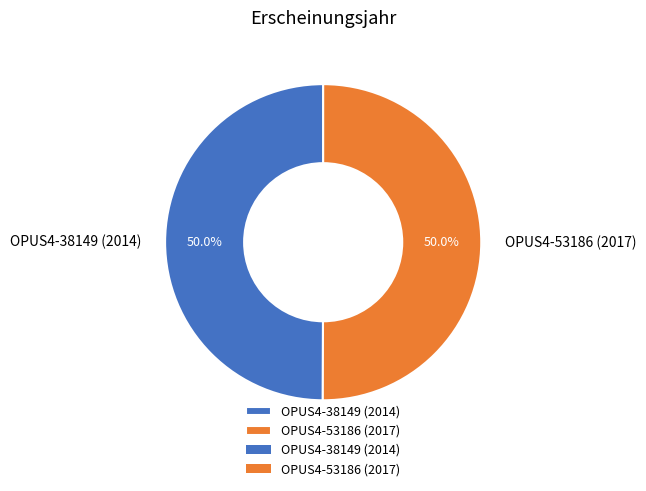

To the nearest percent, what percentage of the pie is OPUS4-38149 (2014)?

50%